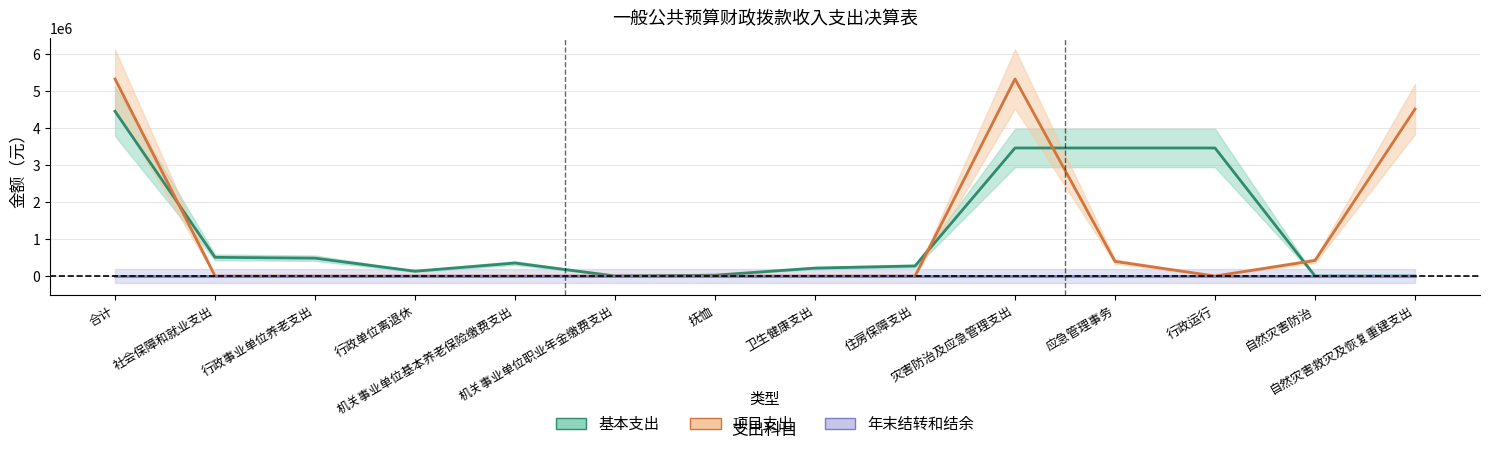

Between which two adjacent categories do 项目支出 and 基本支出 first intersect?

合计 and 社会保障和就业支出